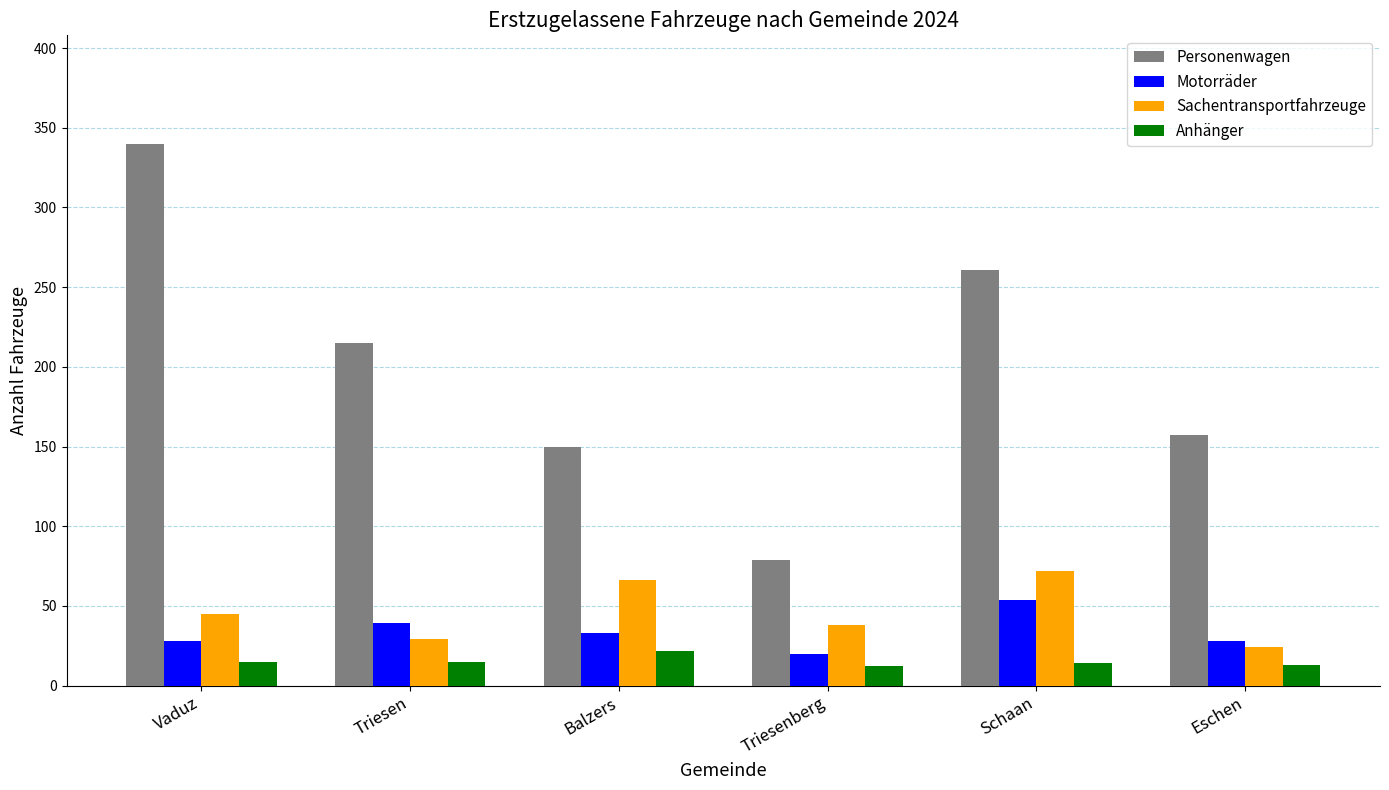

Read the Sachentransportfahrzeuge value at Eschen, to the nearest 5.

25